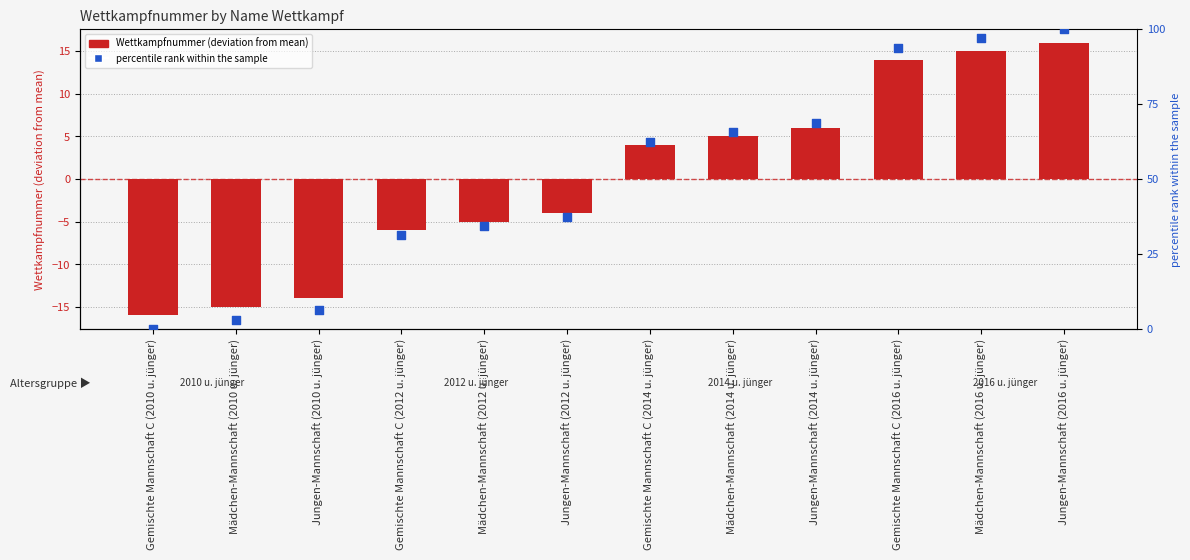

Which series contains the highest Y value?

percentile rank within the sample